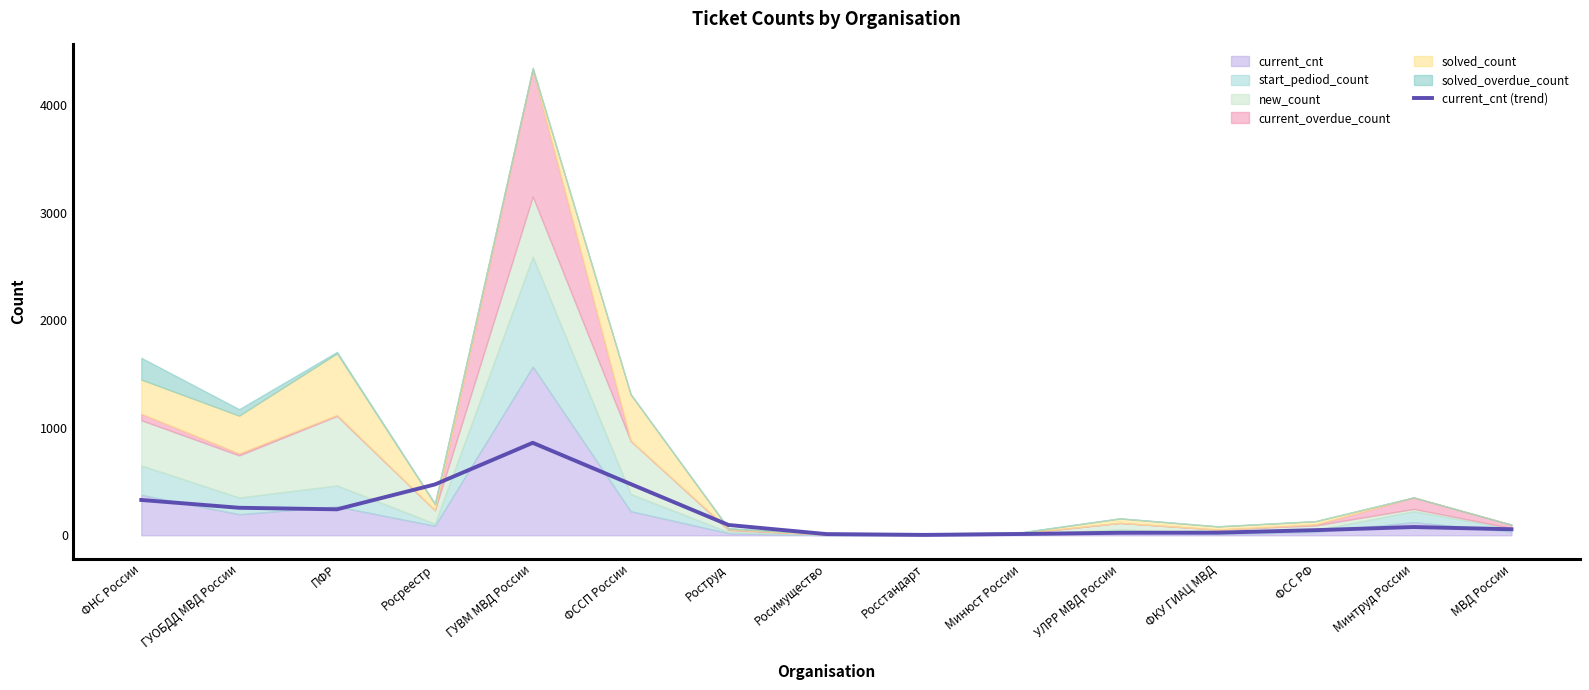

The chart shows a value of 476.6 at ФССП России. True or false?

True